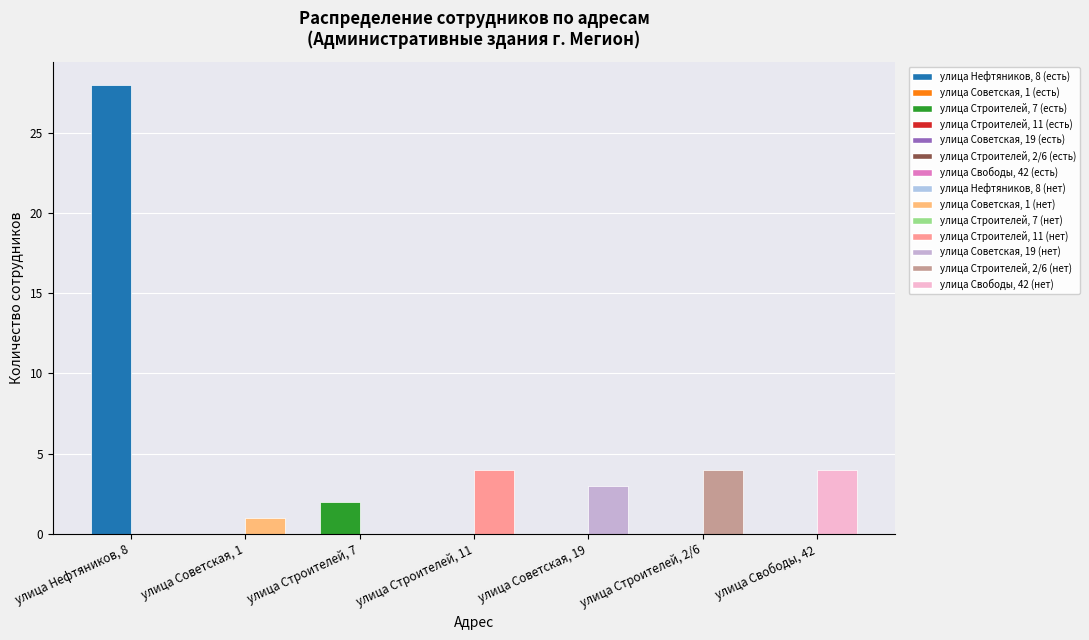

At which category is the sum across all series the highest?

улица Нефтяников, 8